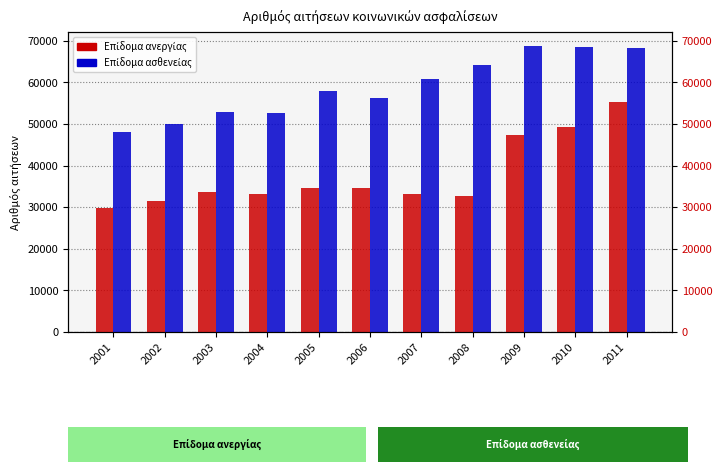

How many bars are there in total?

22